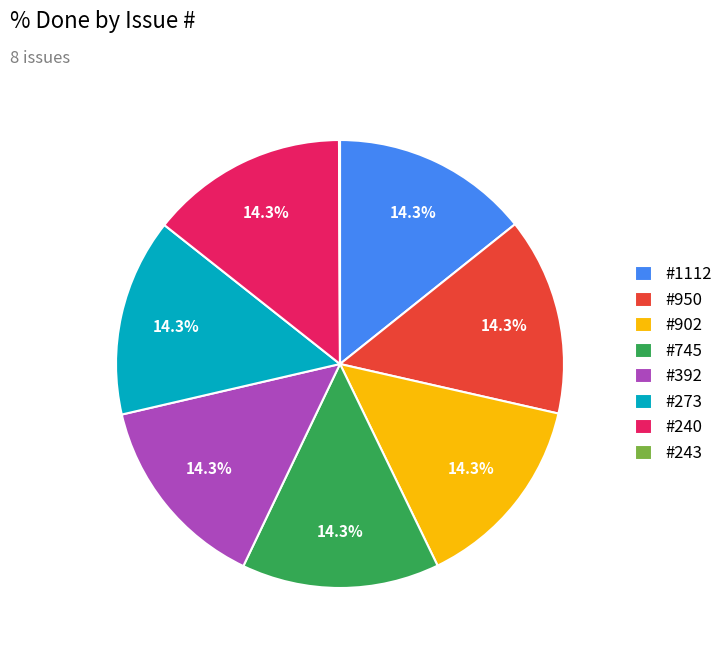

Is there any slice that represents more than half of the pie?

No